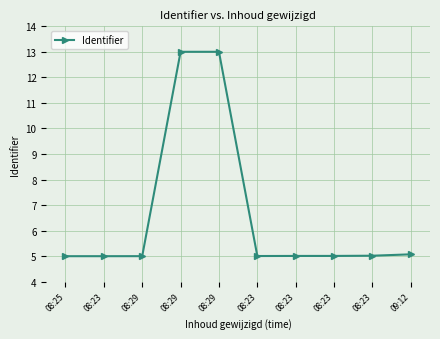

How many lines are shown in the chart?

1